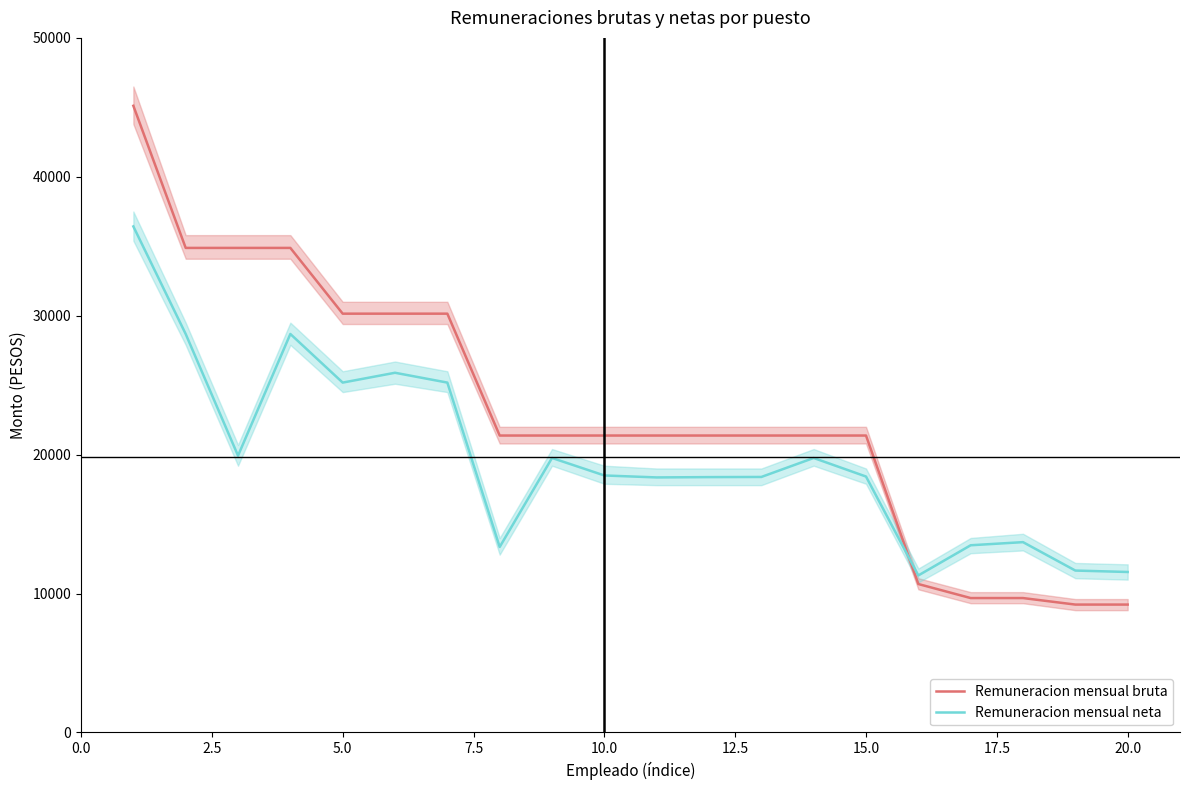

How many intersections are there between Remuneracion mensual neta and Remuneracion mensual bruta?

1